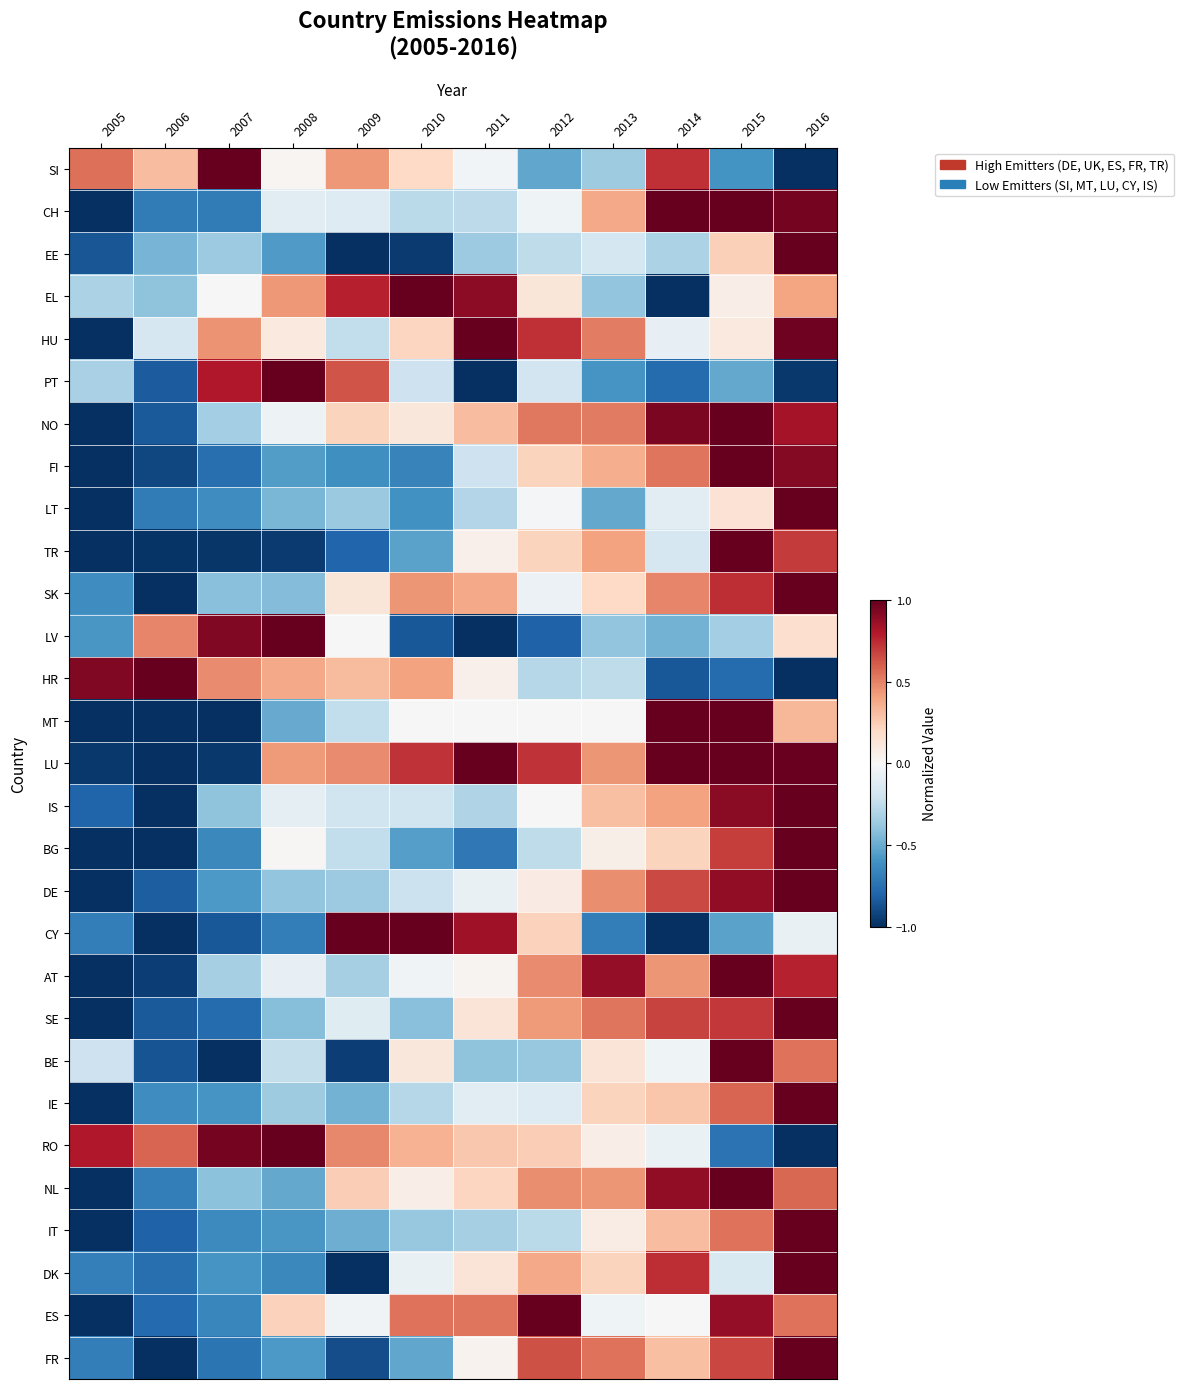

What is the minimum value shown in the chart?

-1.0